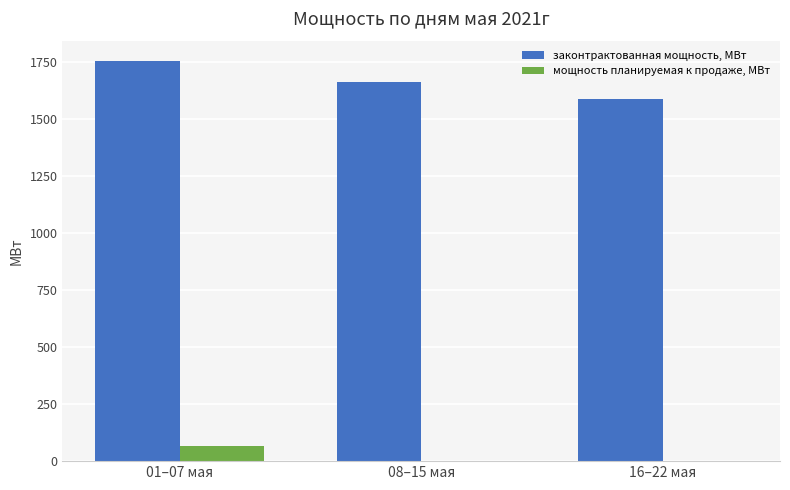

What is the sum of the мощность планируемая к продаже, МВт values at 16–22 мая and 01–07 мая?

66.3